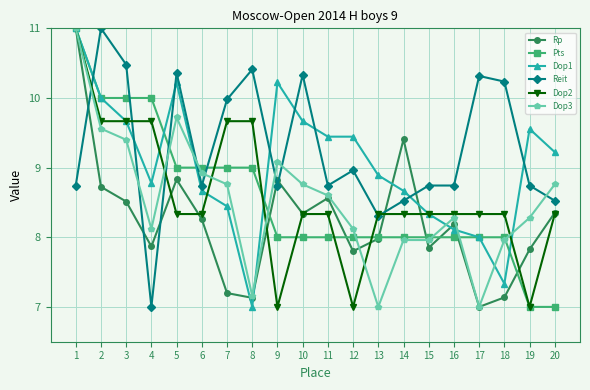

Where does the Pts series first go above 8?

1